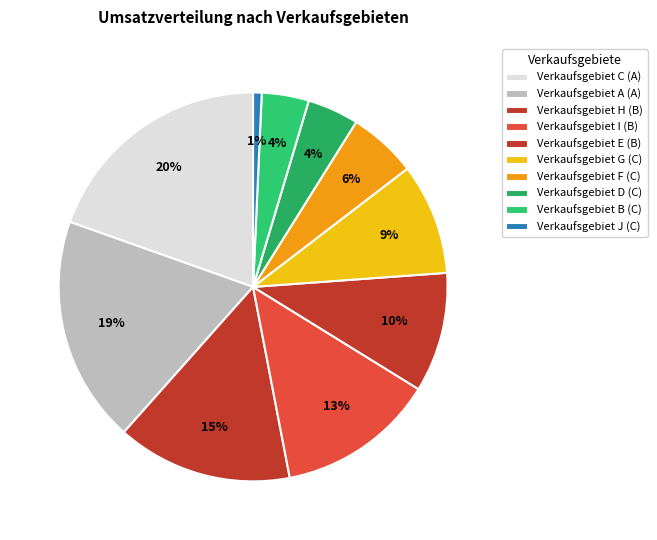

How many slices are in this pie chart?

10